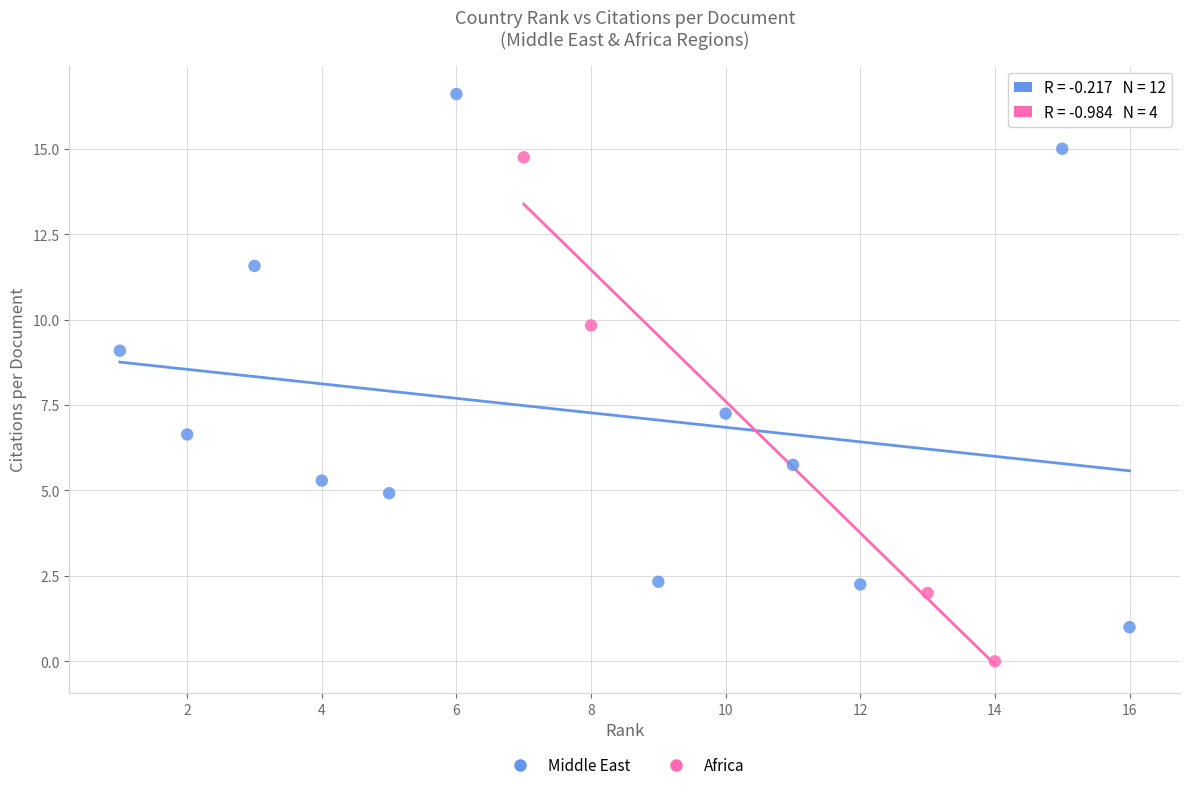

Which series has the largest Y range (max minus min)?

Middle East